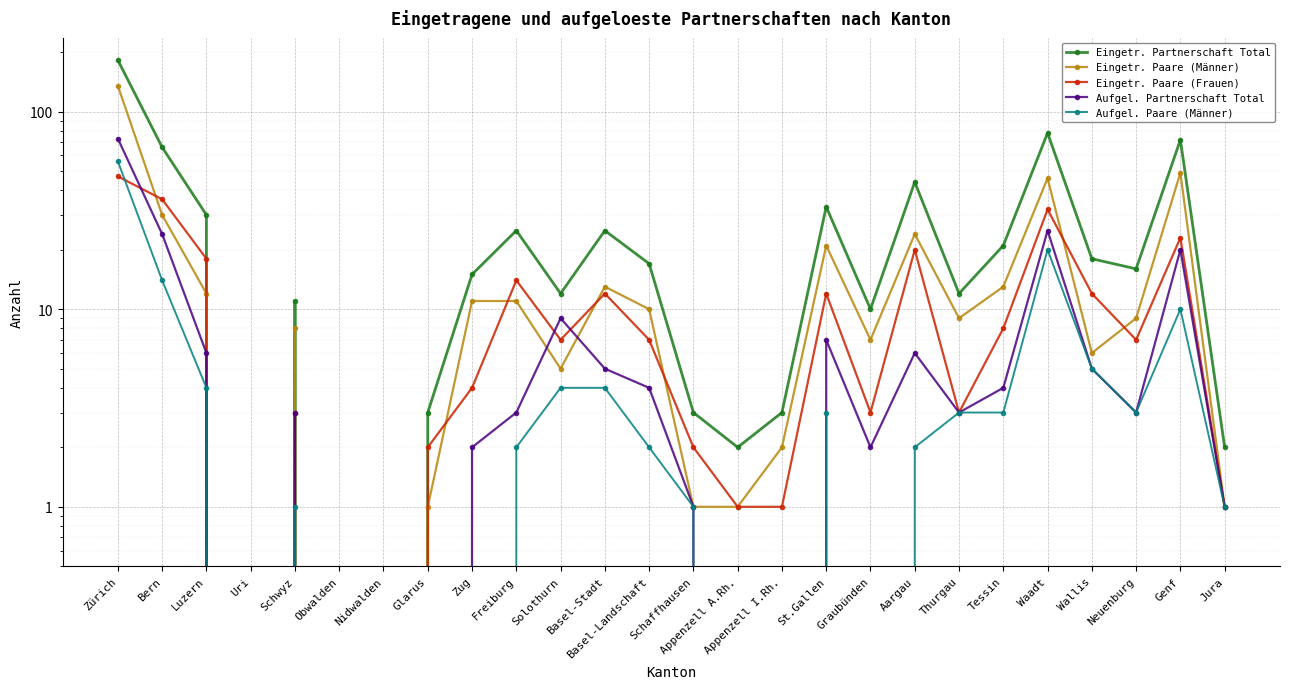

Where is Eingetr. Partnerschaft Total nearest to the value 91?

Waadt